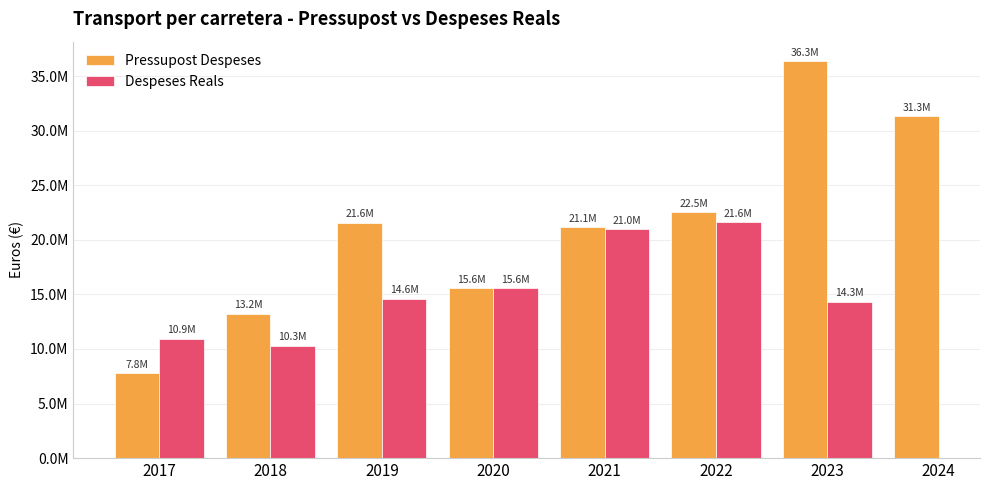

At which category is the sum across all series the highest?

2023